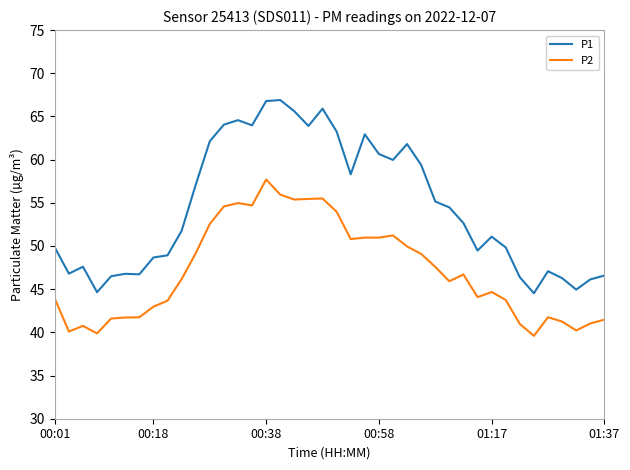

True or false: P1 and P2 intersect in this chart.

False